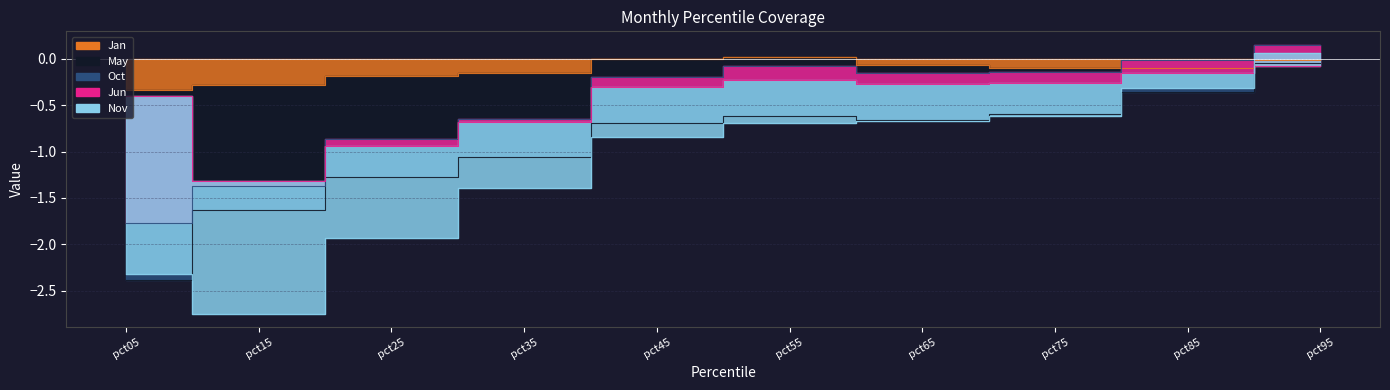

True or false: Nov and May cross at least once.

False